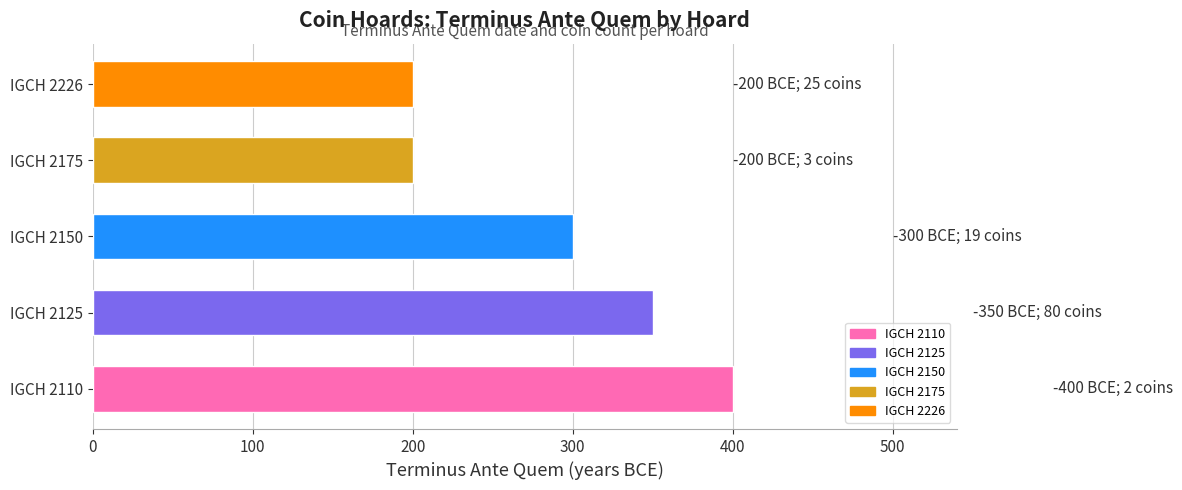

At which category does the chart reach its peak across all series?

IGCH 2110